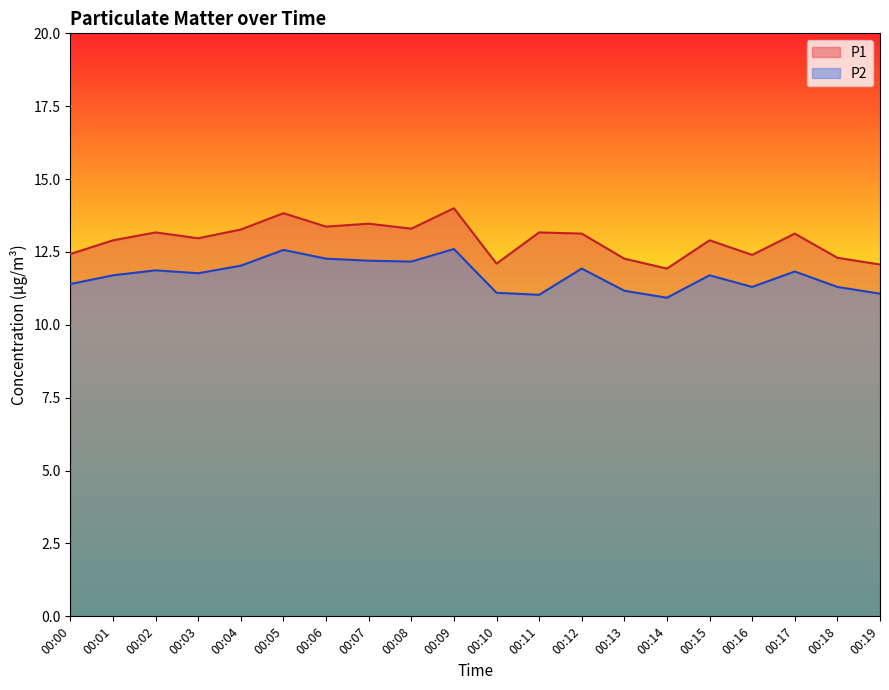

At which label does P2 reach its peak?

00:09